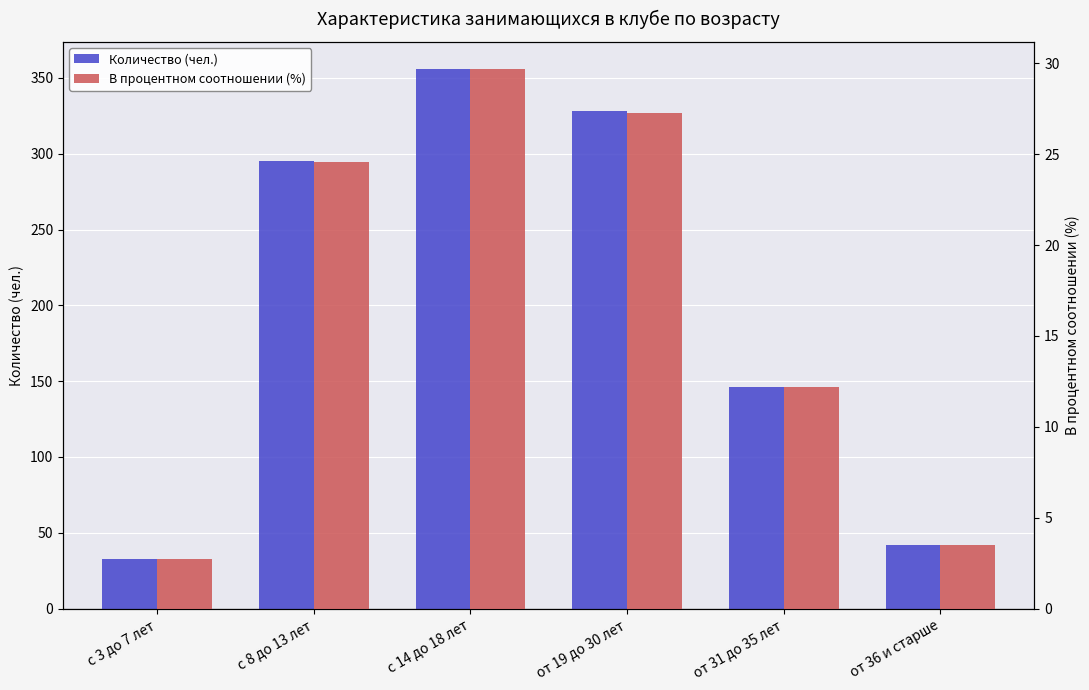

Between с 3 до 7 лет and от 31 до 35 лет, which series saw the biggest shift?

Количество (чел.)